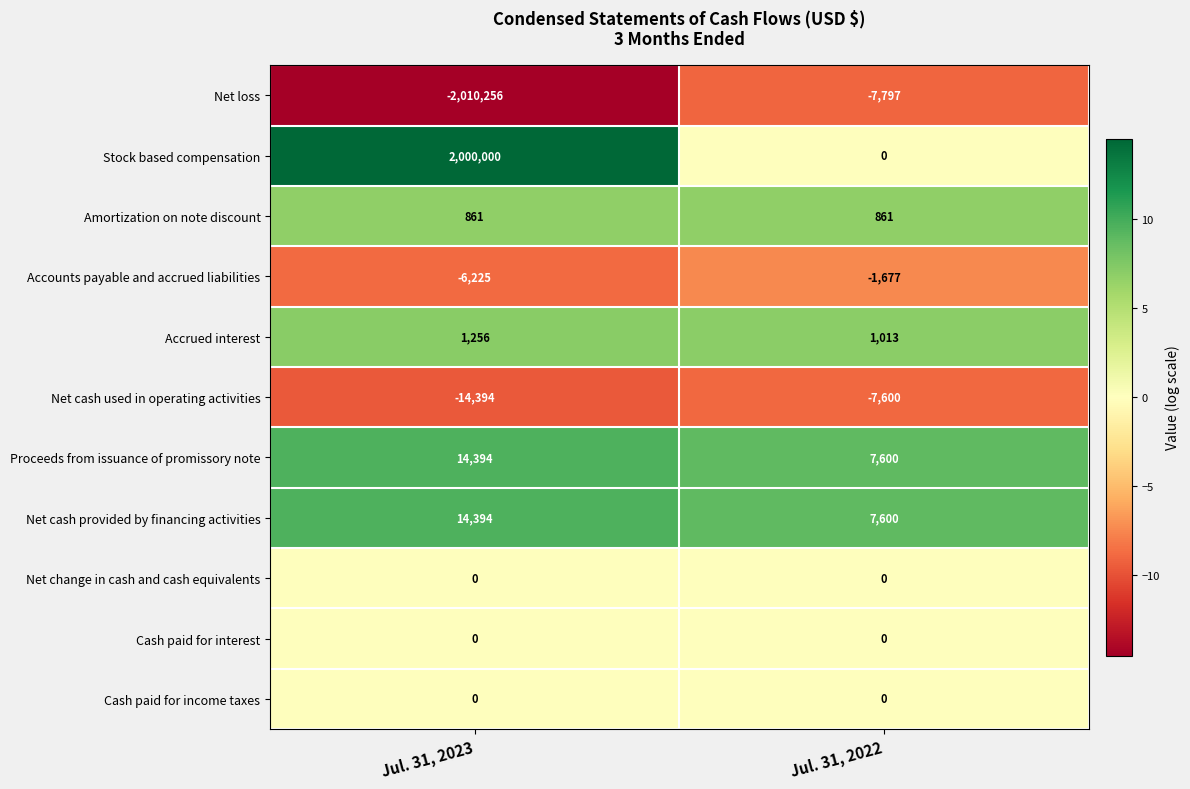

At which label is Net loss closest to -1009026?

Jul. 31, 2022